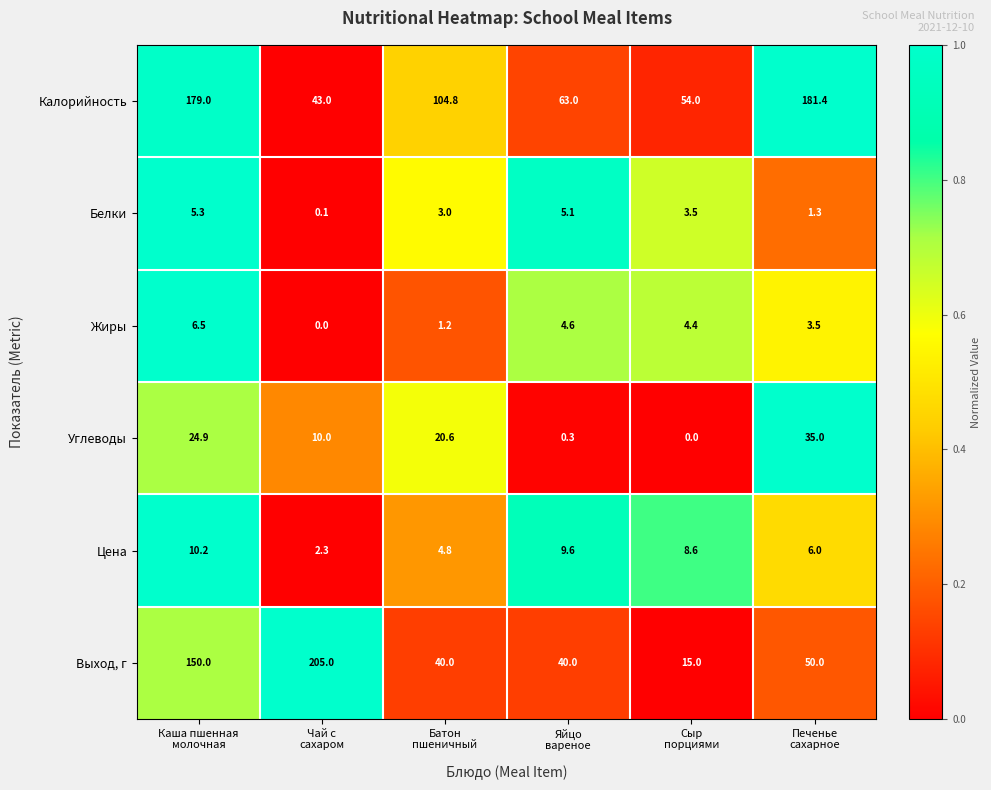

Which series has the largest range (max minus min)?

Выход, г